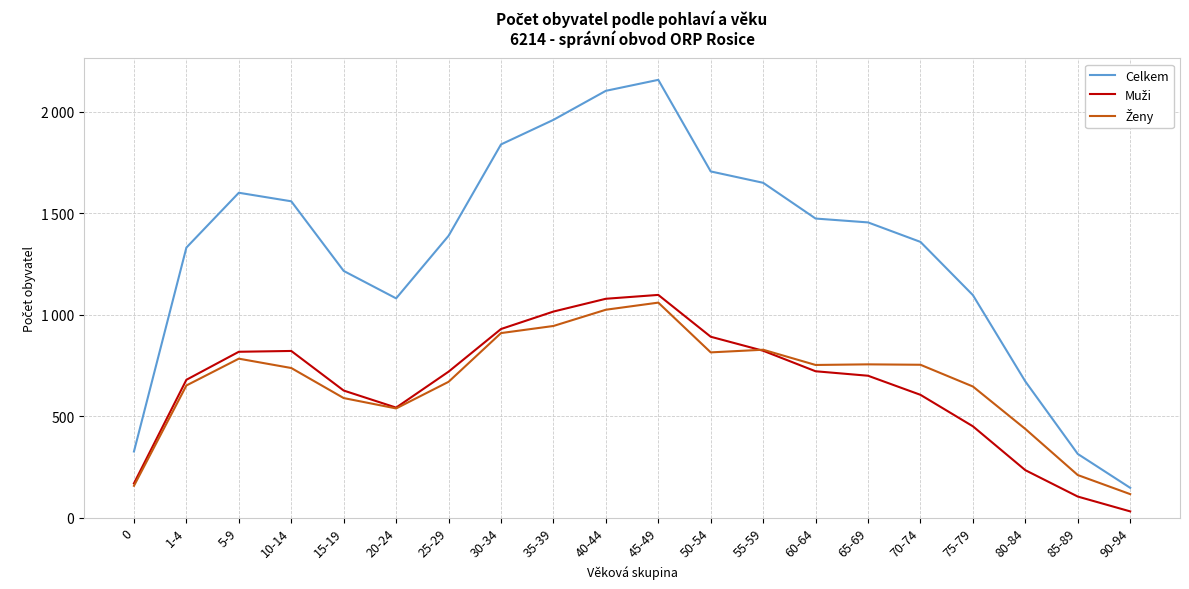

True or false: Celkem and Ženy cross at least once.

False